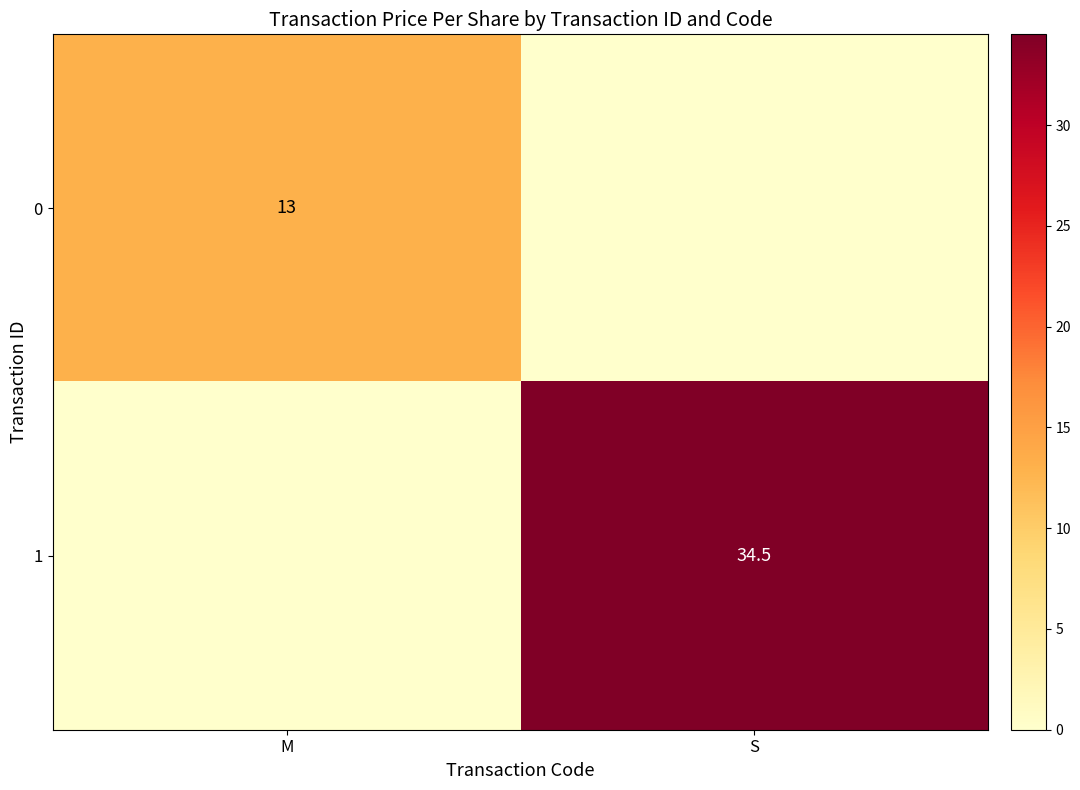

Is it true that 1 equals 34.5 at S?

True